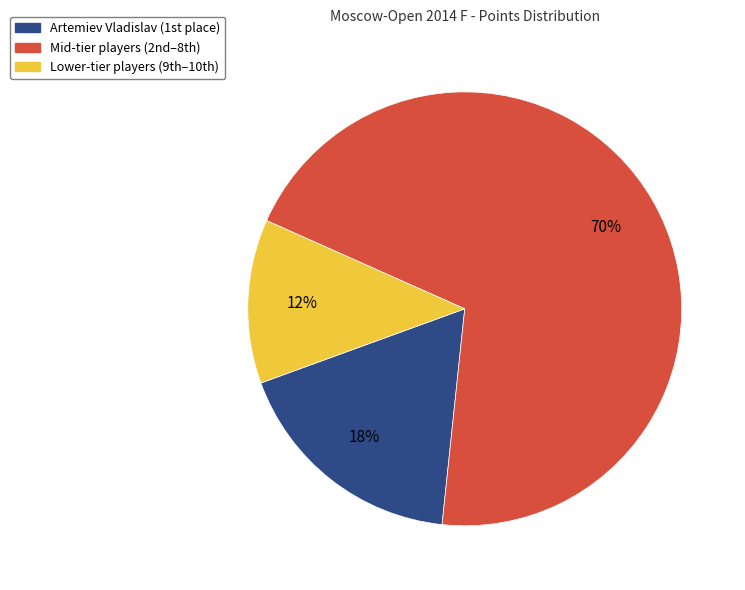

Count the number of slices in the pie.

3